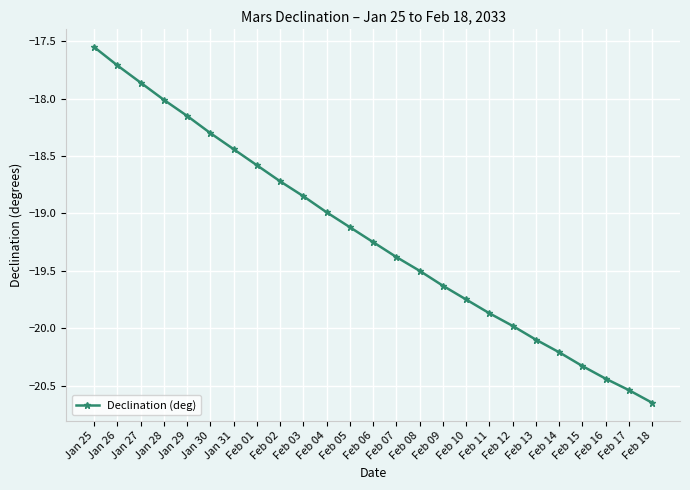

What is the label of the 4th point from the right?

Feb 15